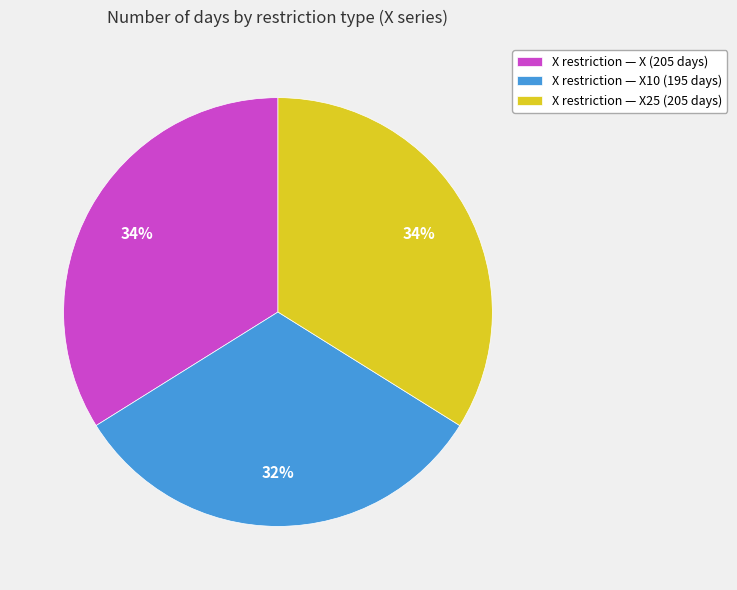

Does any single category account for the majority?

No